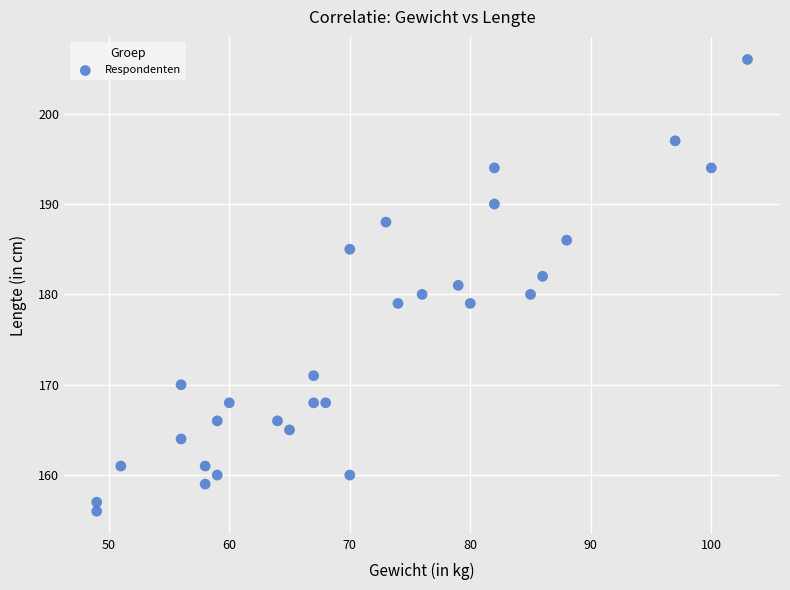

What is the range of X values (max minus min)?

54